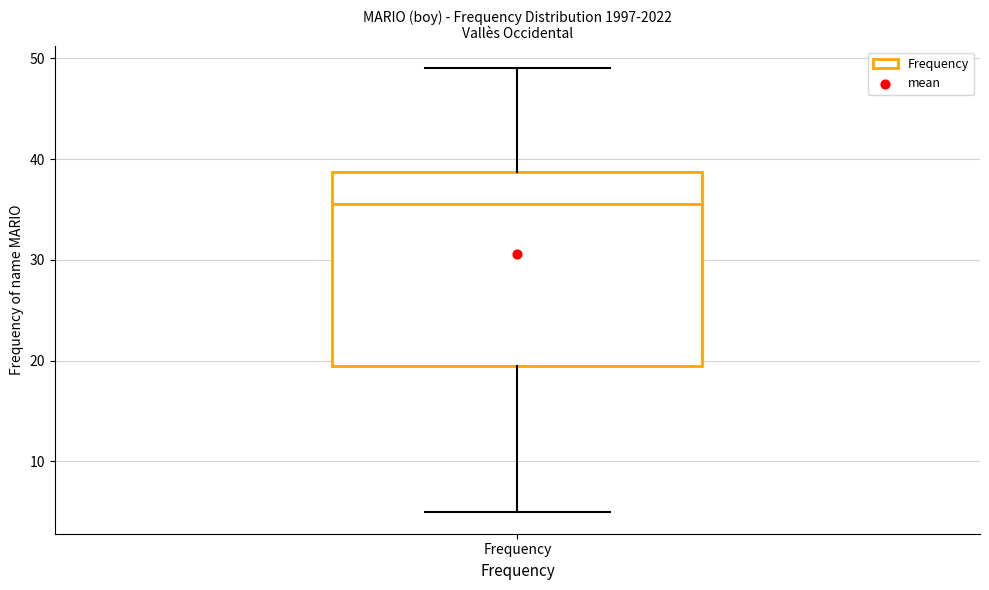

Transcribe this box plot: give where the median line is, the range the box spans, and where the two whiskers end, as read against the y-axis. The values are not printed on the chart, so give them approximately, as read against the axis.

median 36, box 20 to 39, whiskers 5 to 49